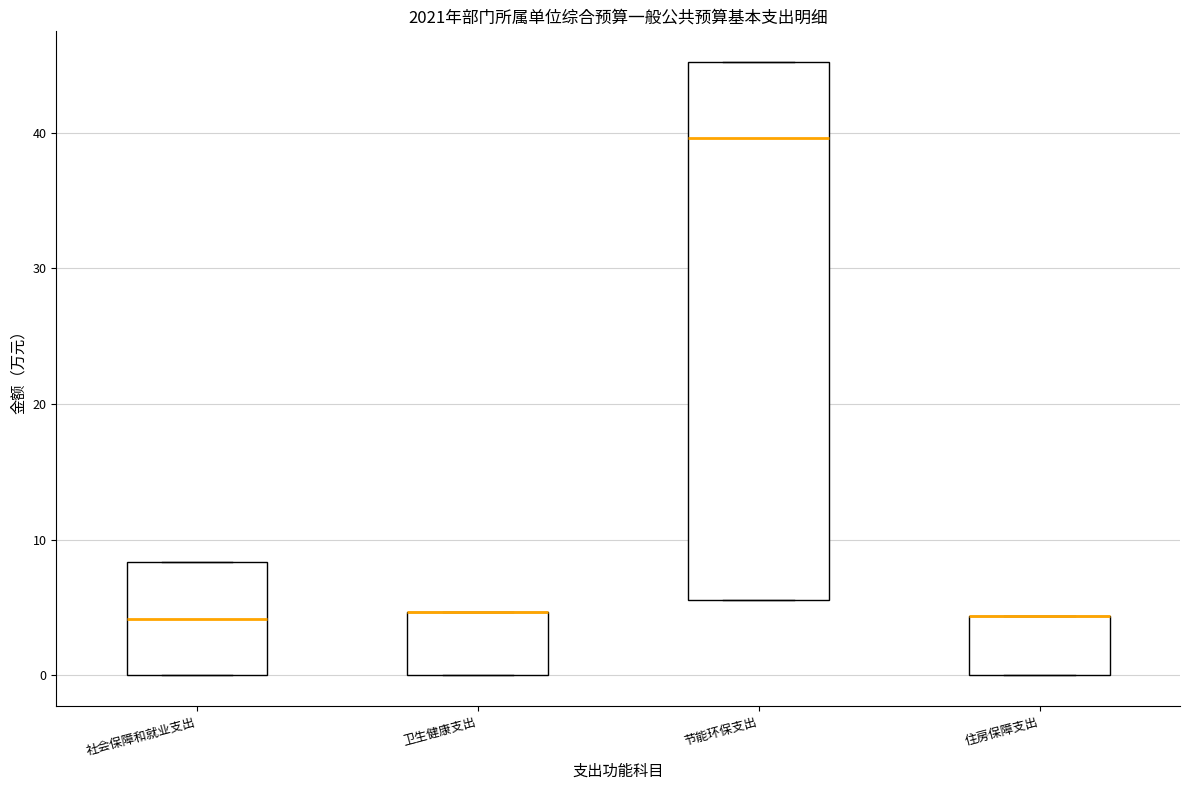

Reading left to right, read every box against the y-axis: the position of its median line, the range the box covers, and the ends of its whiskers. The values are not printed on the chart, so give them approximately, as read against the axis.

社会保障和就业支出: median 4, box 0 to 8, whiskers 0 to 8
卫生健康支出: median 5 (drawn on the box's upper edge), box 0 to 5, whiskers 0 to 5
节能环保支出: median 40, box 6 to 45, whiskers 6 to 45
住房保障支出: median 4 (drawn on the box's upper edge), box 0 to 4, whiskers 0 to 4